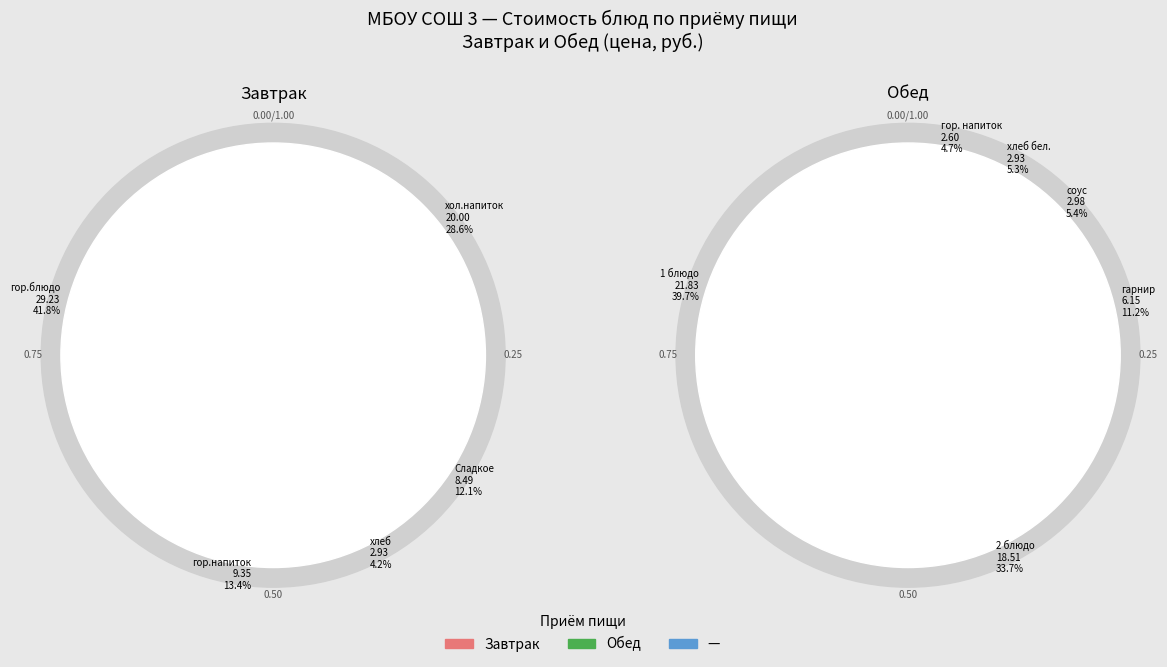

Count the number of slices in the pie.

11